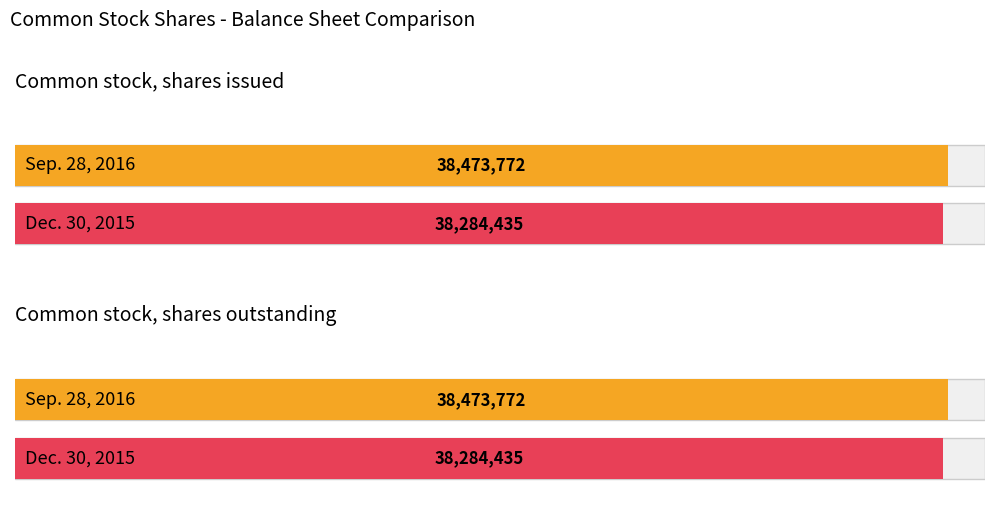

The Sep. 28, 2016 series shows 62299127 at Common stock, shares outstanding. True or false?

False